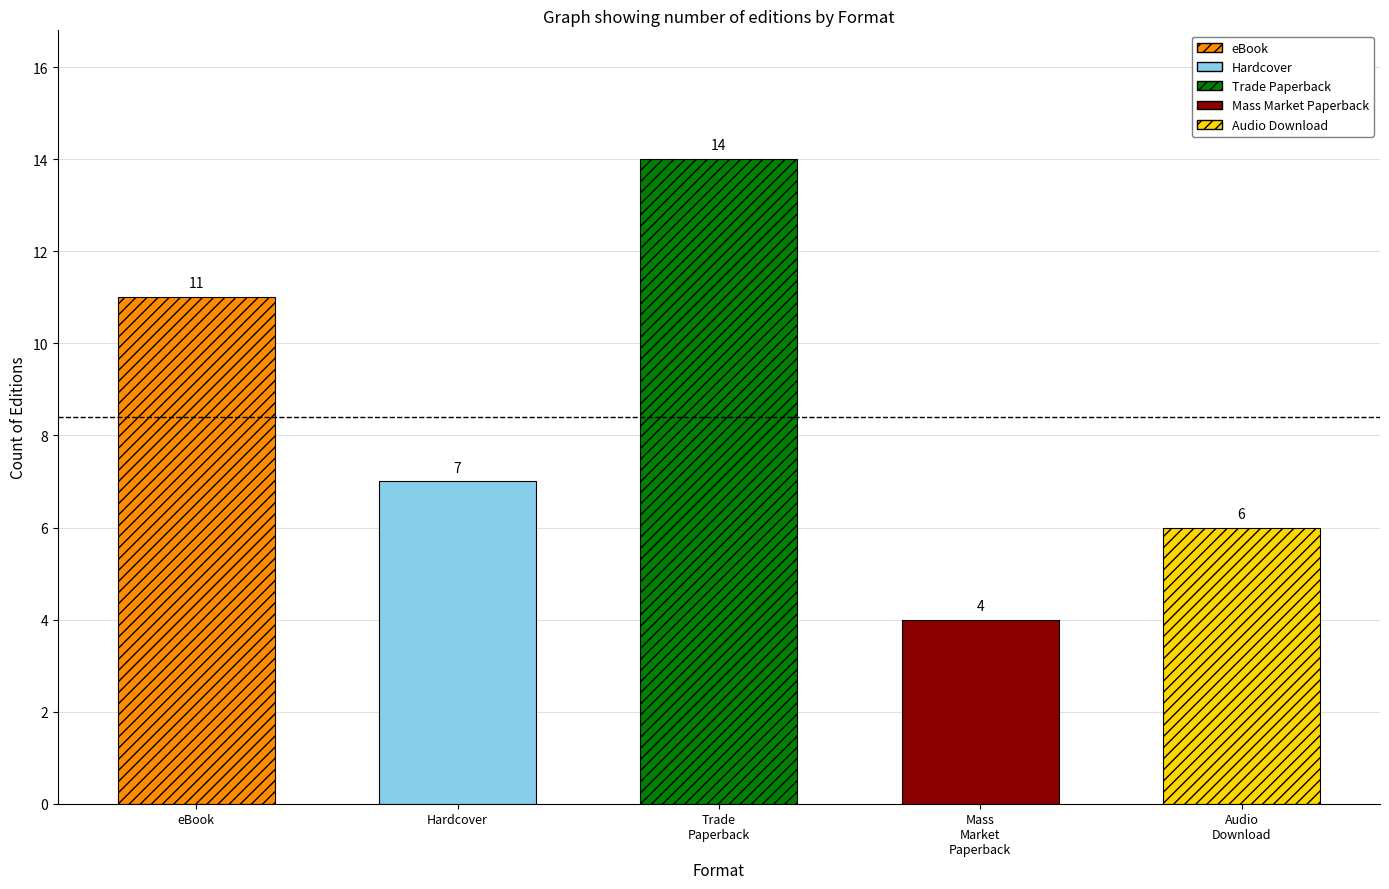

The value at Trade Paperback is 6. True or false?

False